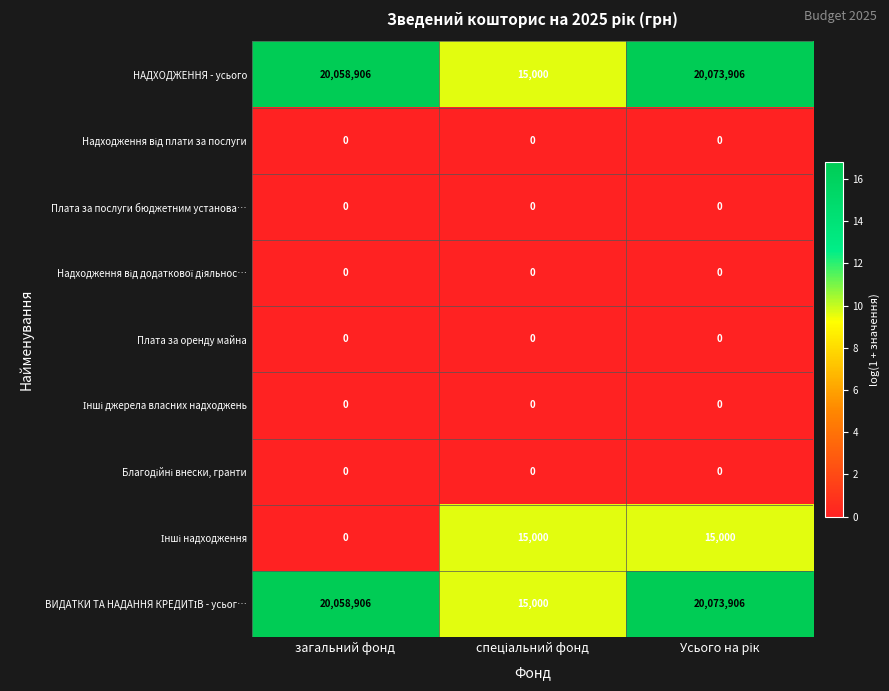

What is the lowest value of the НАДХОДЖЕННЯ - усього series?

15000